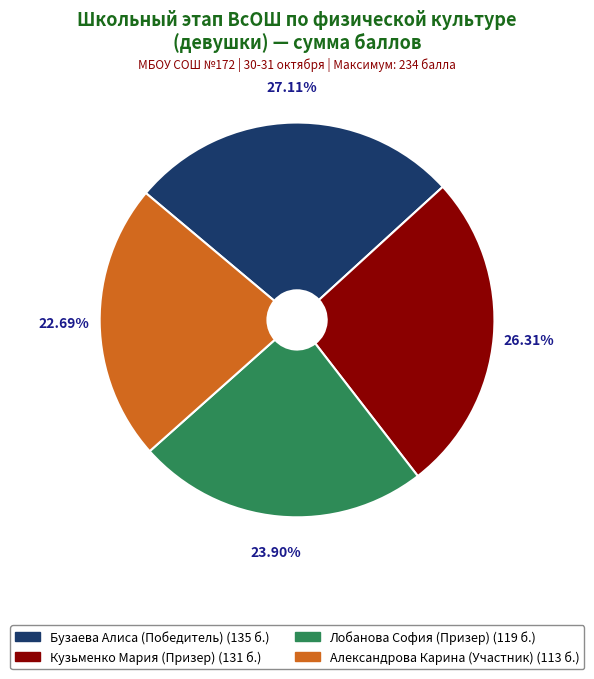

True or false: Лобанова София (Призер) accounts for 12% of the total.

False